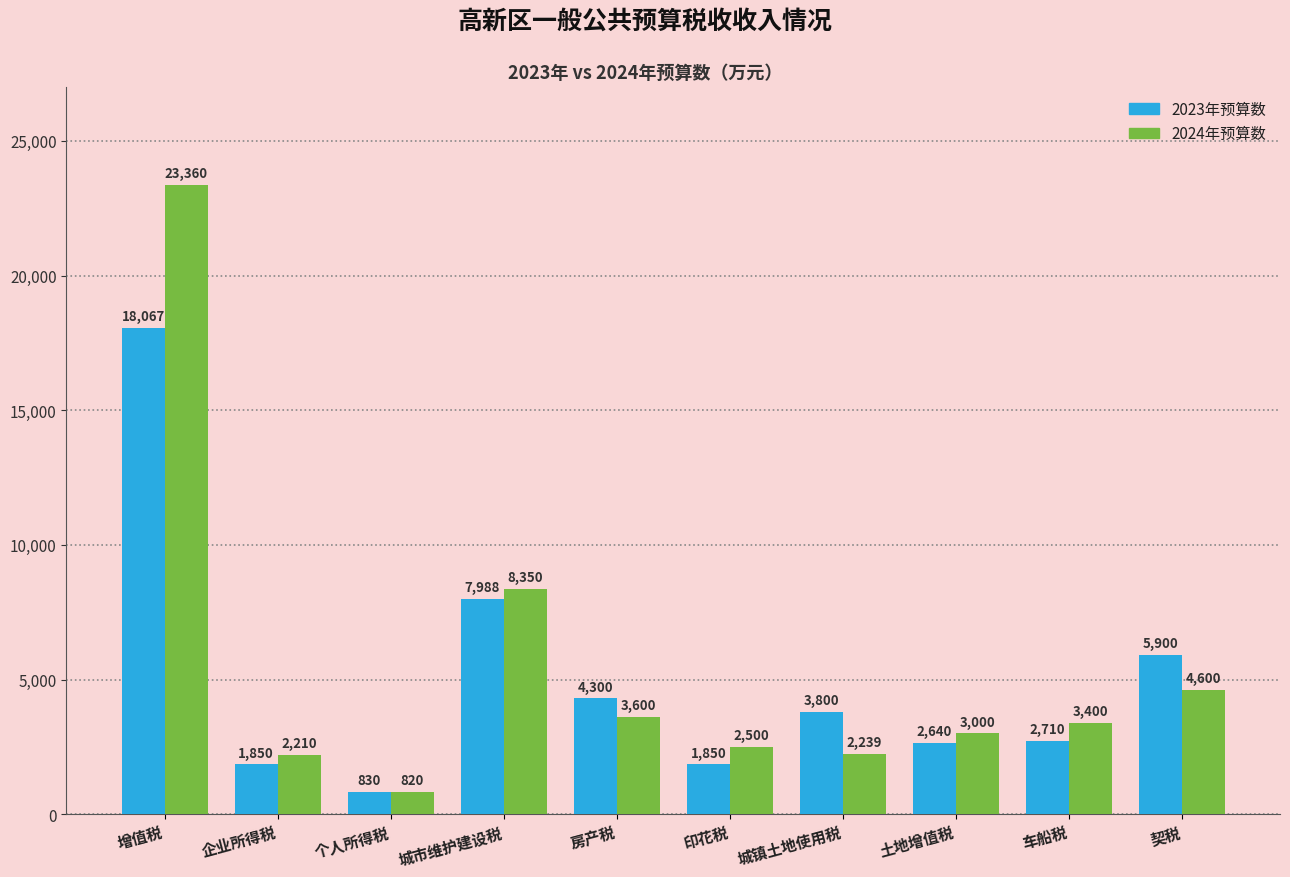

At how many categories does at least one series exceed 14570?

1